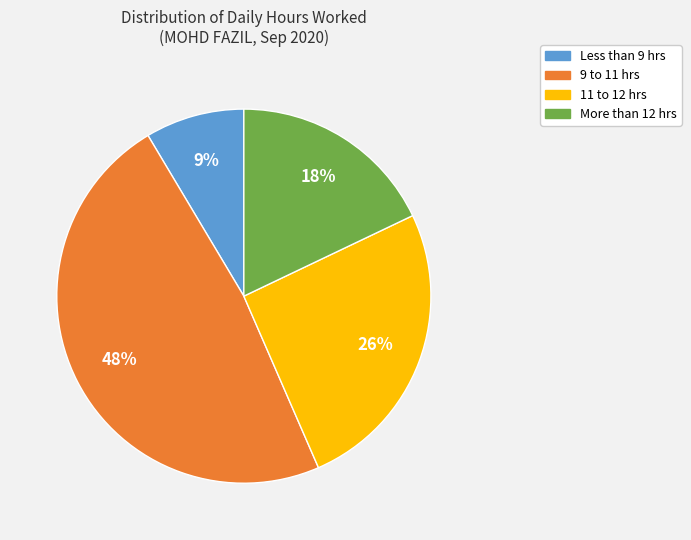

To the nearest percent, what is the average slice percentage?

25%